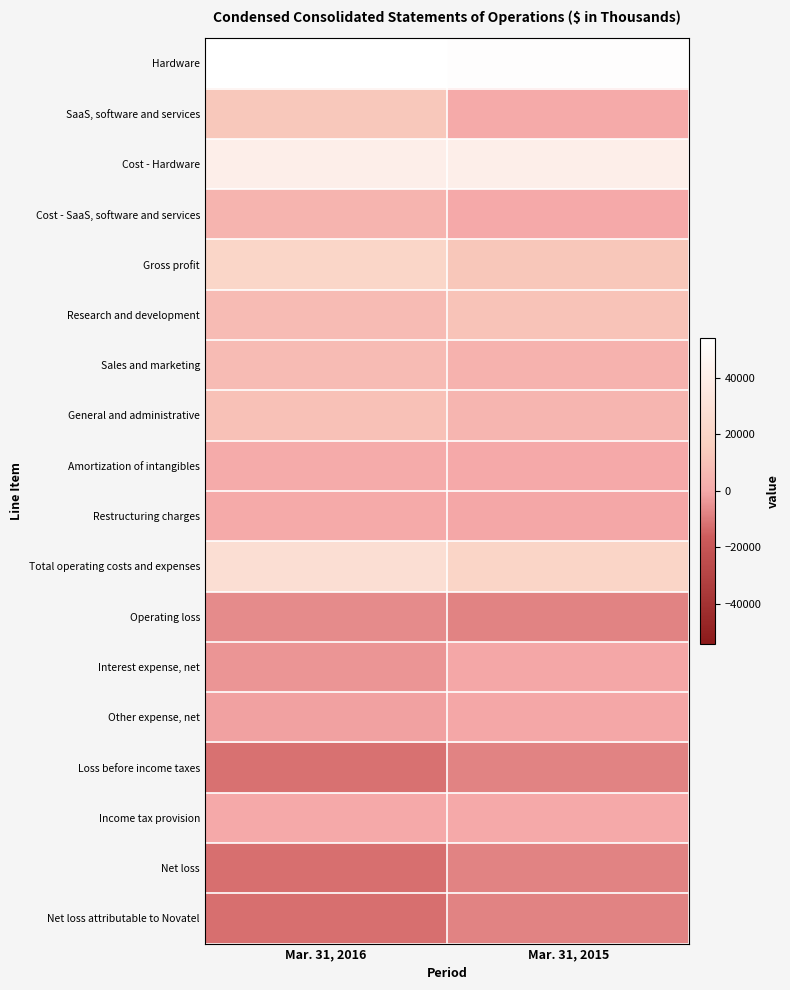

At Mar. 31, 2016, list the series in order from largest to smallest.

Hardware, Cost - Hardware, Total operating costs and expenses, Gross profit, SaaS, software and services, General and administrative, Research and development, Sales and marketing, Cost - SaaS, software and services, Amortization of intangibles, Restructuring charges, Income tax provision, Other expense, net, Interest expense, net, Operating loss, Loss before income taxes, Net loss, Net loss attributable to Novatel